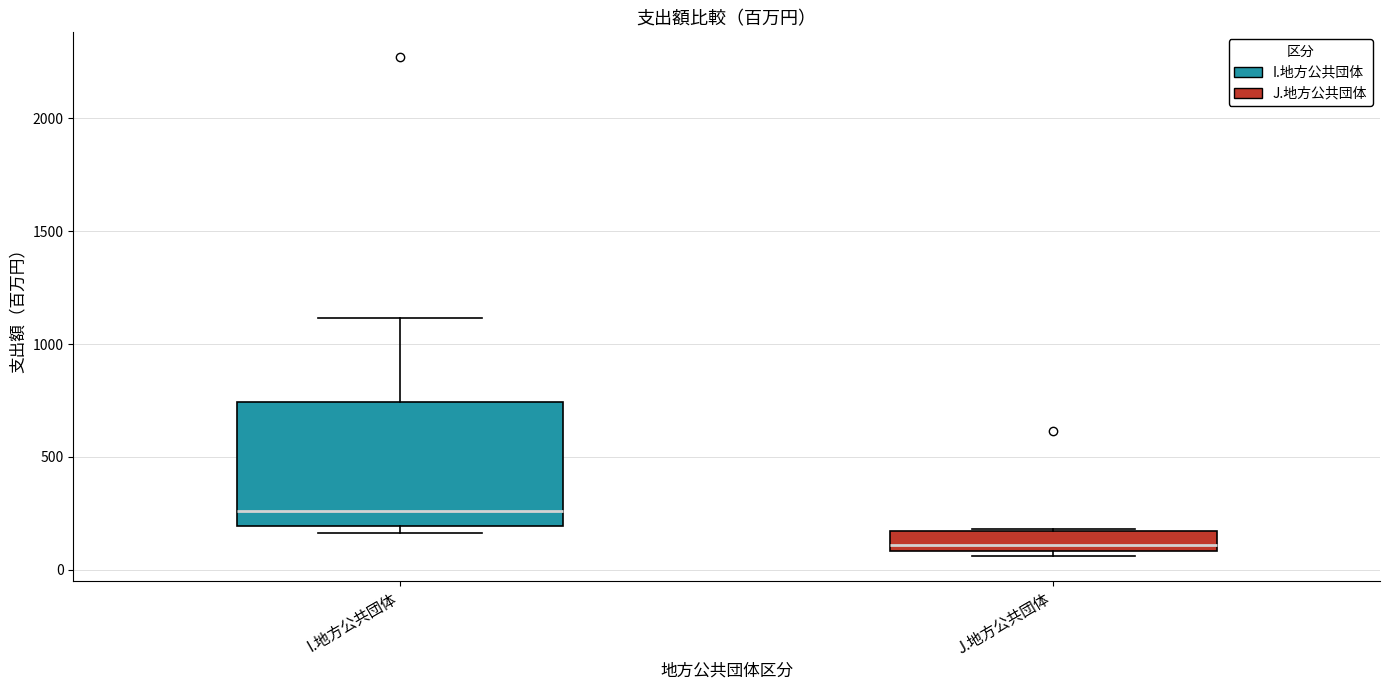

Where is the upper edge of the box for J.地方公共団体 on the y-axis? The values are not printed on the chart, so give them approximately, as read against the axis.

150